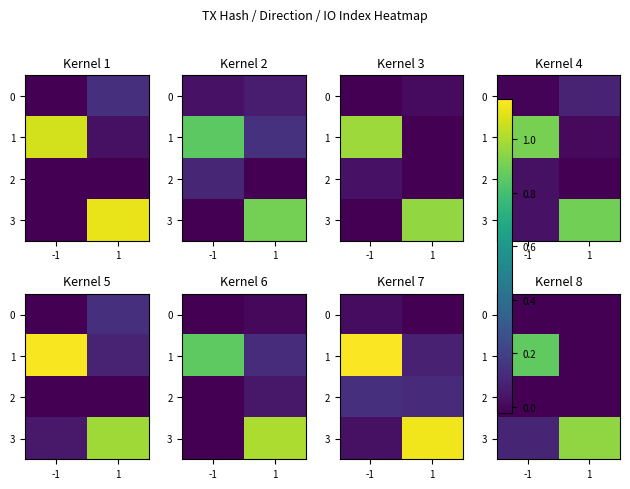

Where is 1 nearest to the value 0?

1